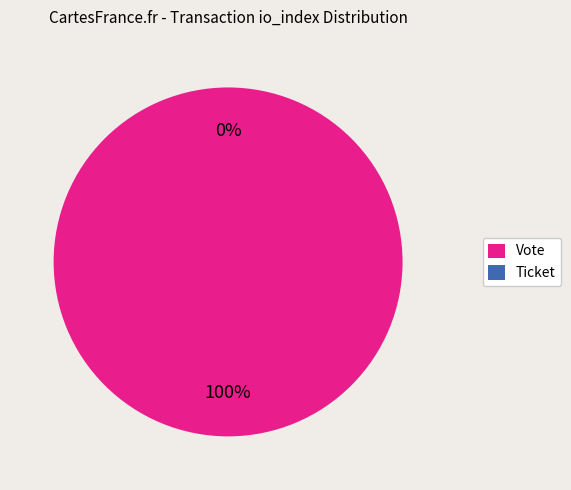

Which slice is the largest?

Vote